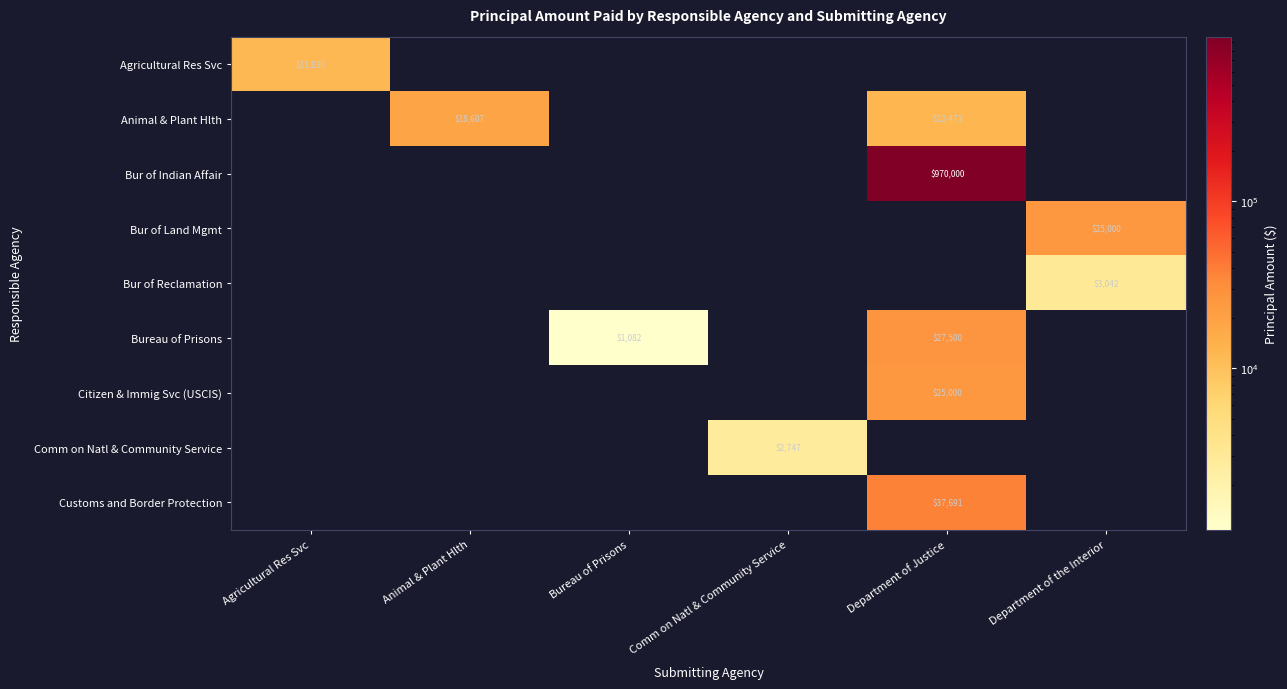

The value of Animal & Plant Hlth at Department of Justice is 2981. True or false?

False